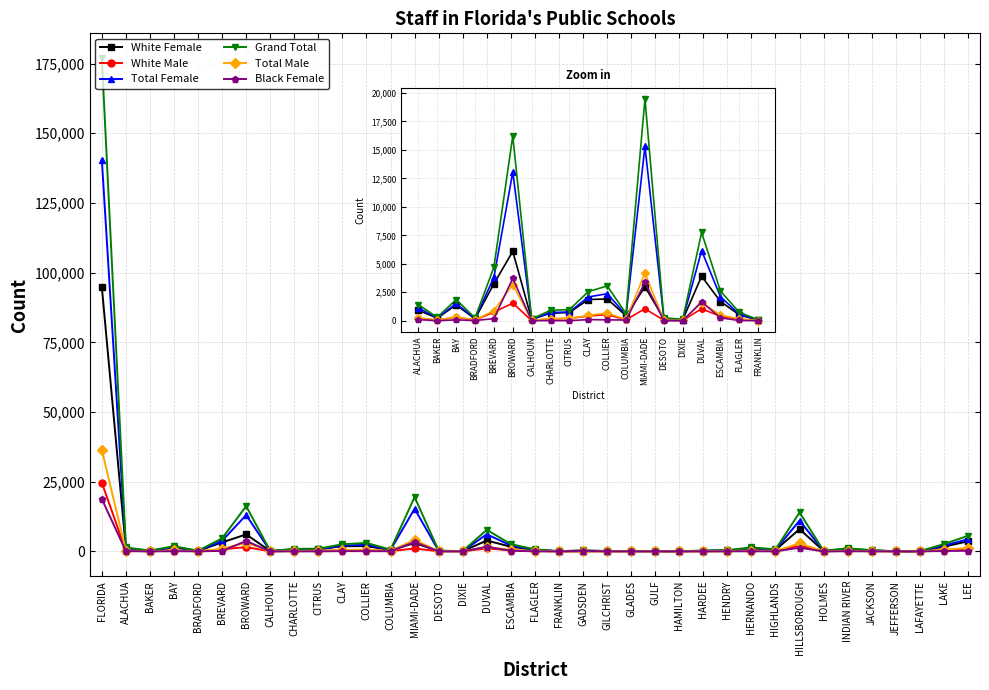

At which category is the sum across all series the highest?

FLORIDA